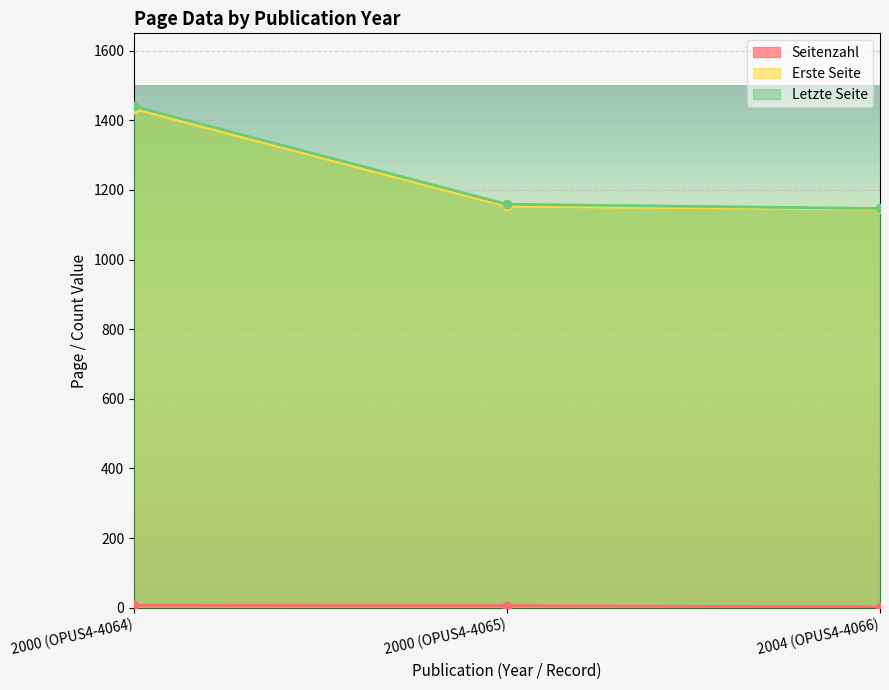

What is the label of the 3rd point from the right?

2000 (OPUS4-4064)